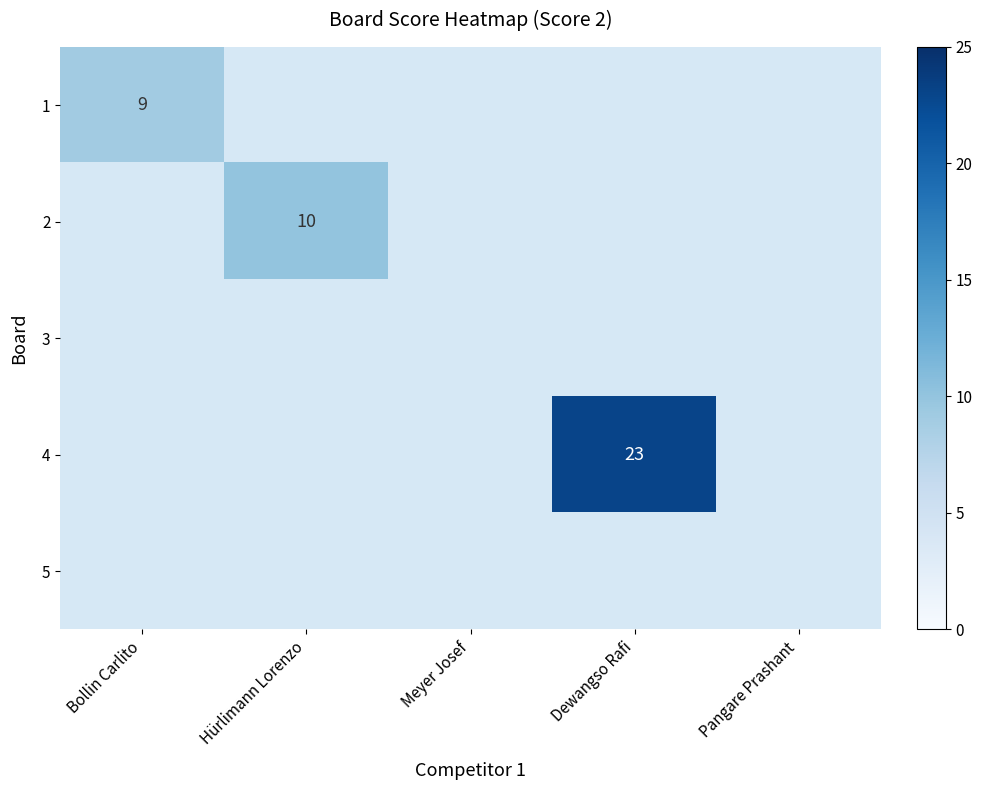

Which category has the lowest value across all series?

Bollin Carlito